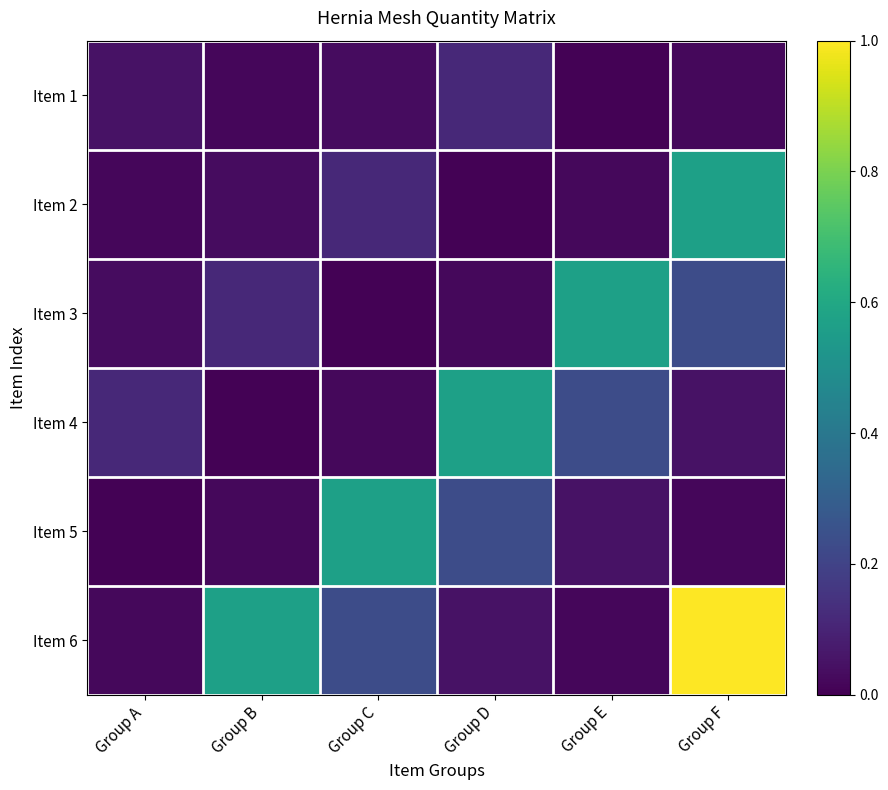

List the series in order of their peak value, highest first.

Item 6, Item 2, Item 3, Item 4, Item 5, Item 1